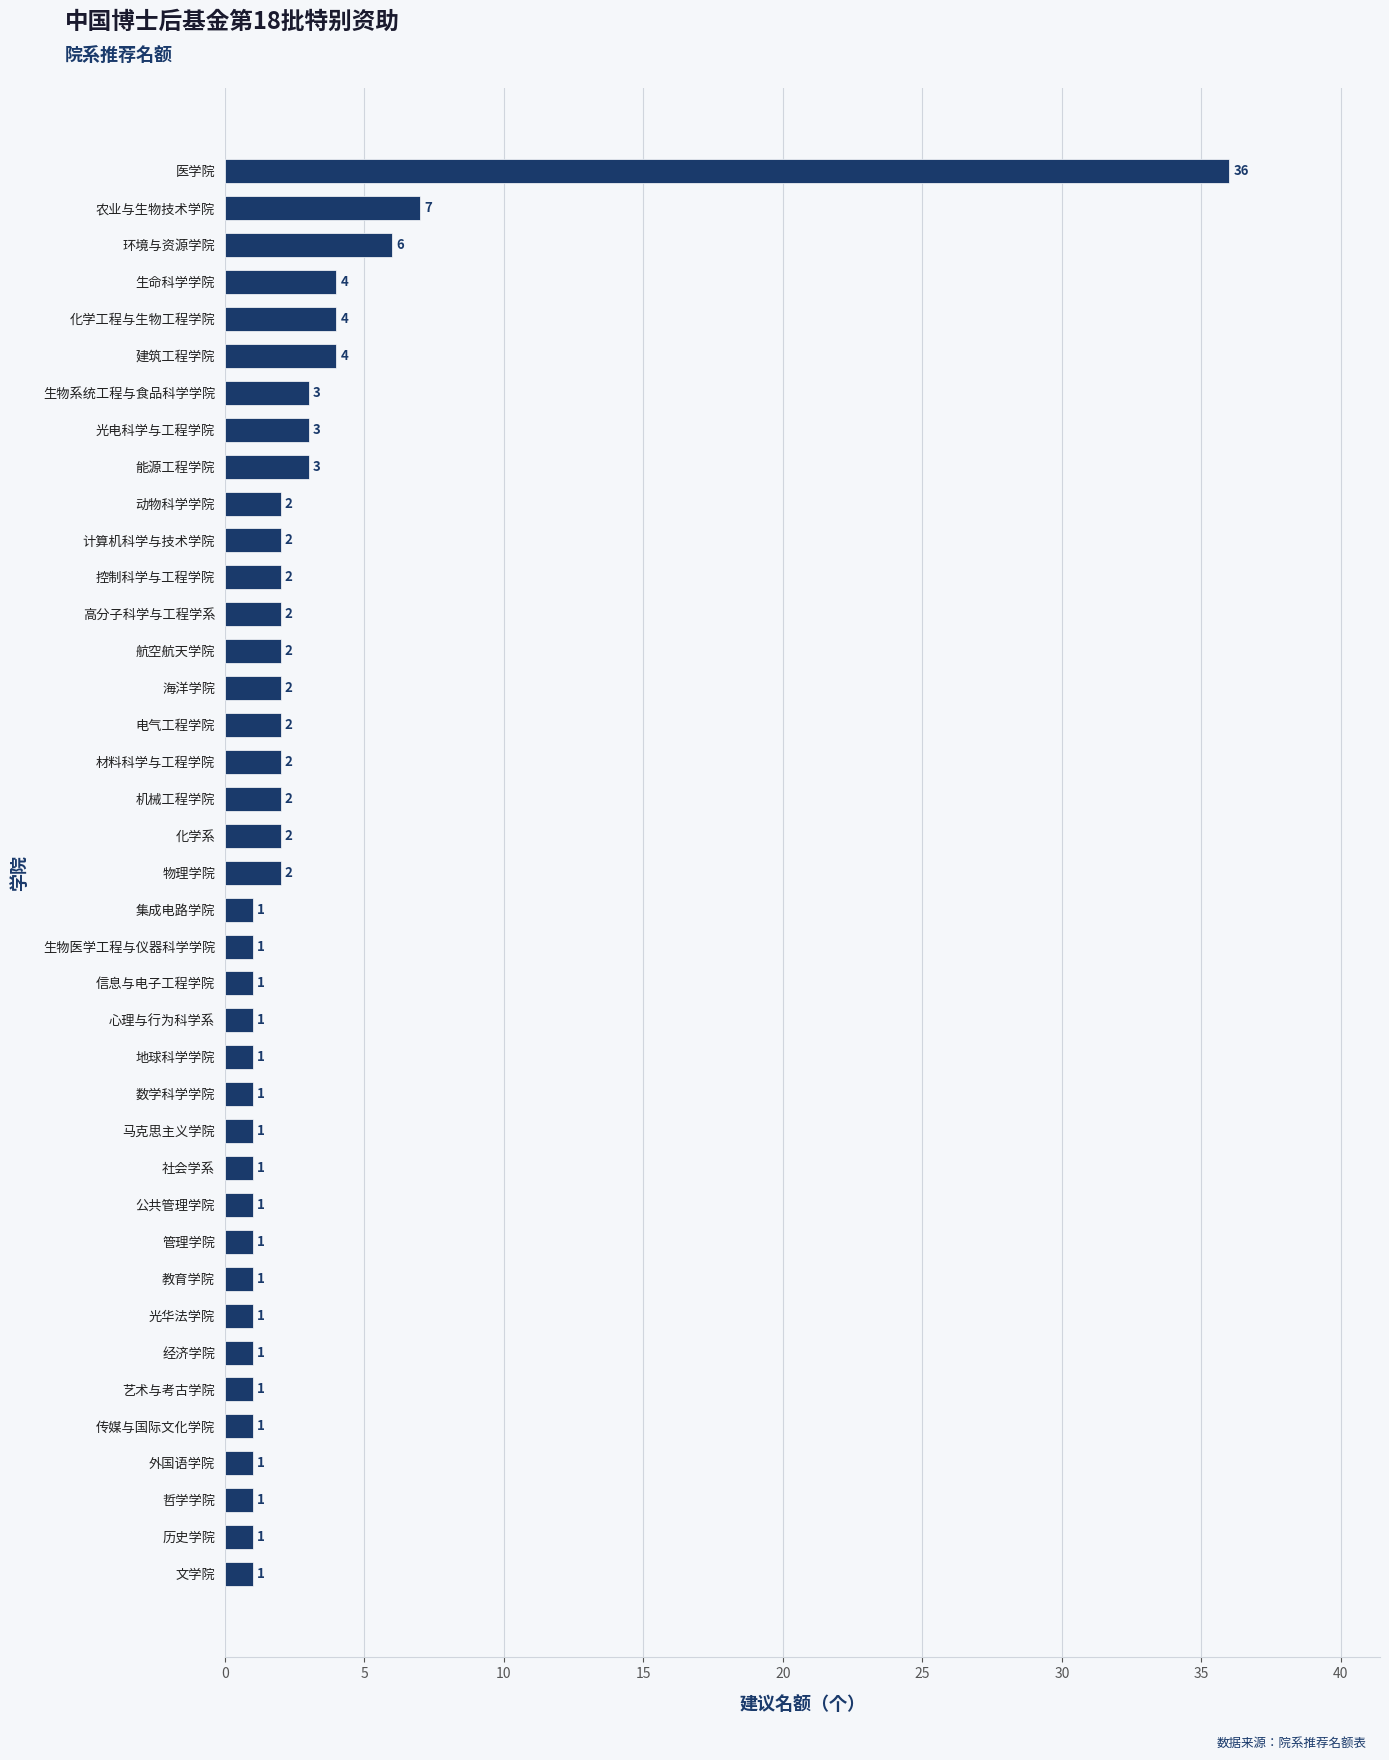

How many values are below 2?

19